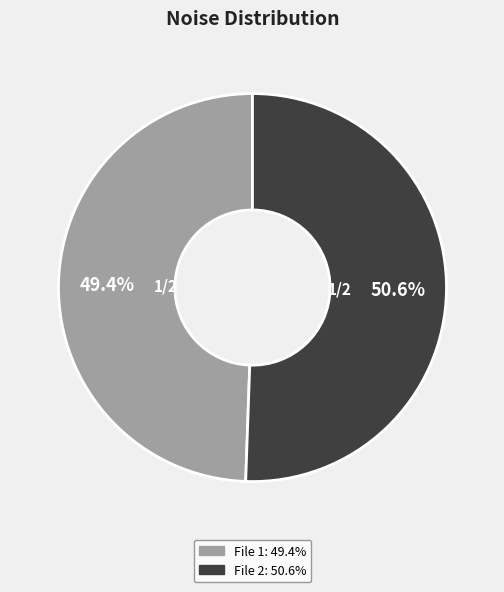

To the nearest percent, what is the average slice percentage?

50%